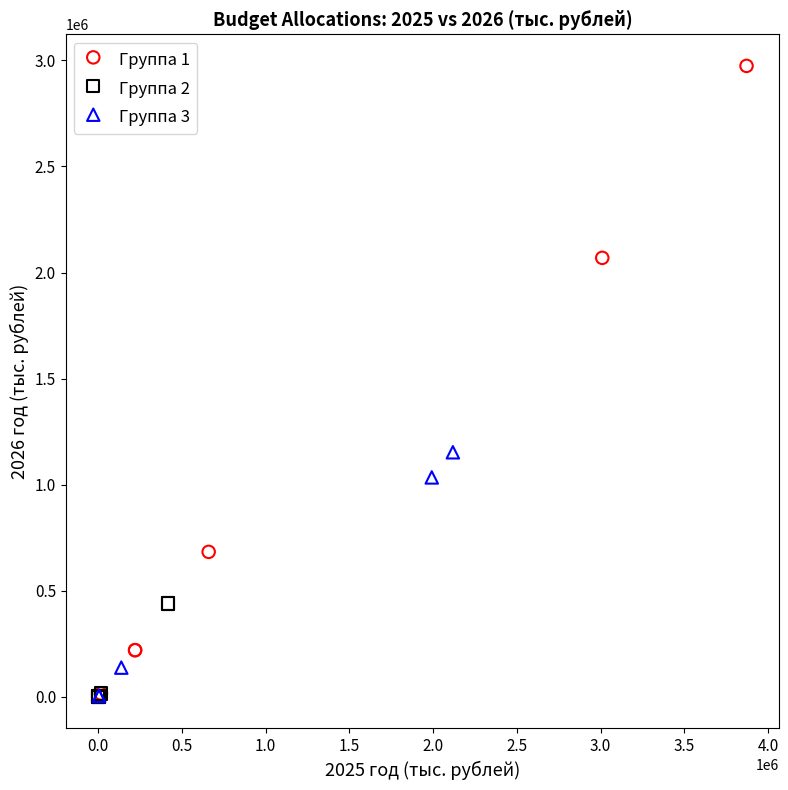

Which series contains the highest Y value?

Группа 1